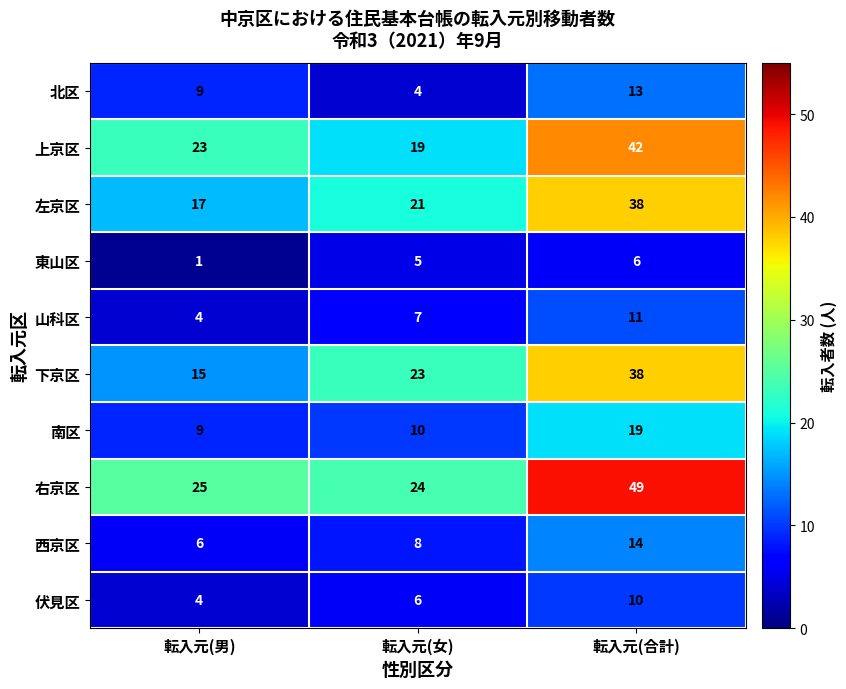

The 伏見区 series shows 8 at 転入元(女). True or false?

False